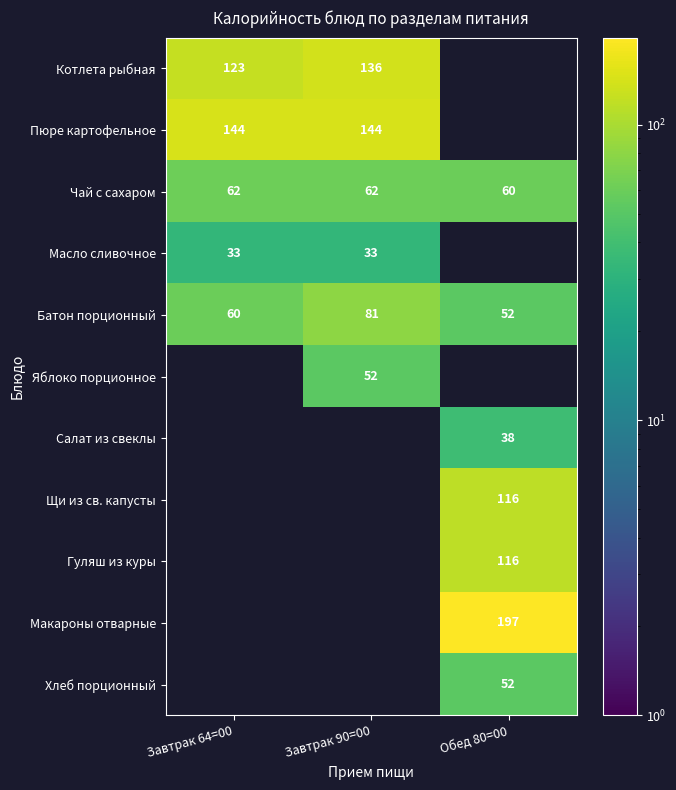

How many categories are shown in the chart?

3